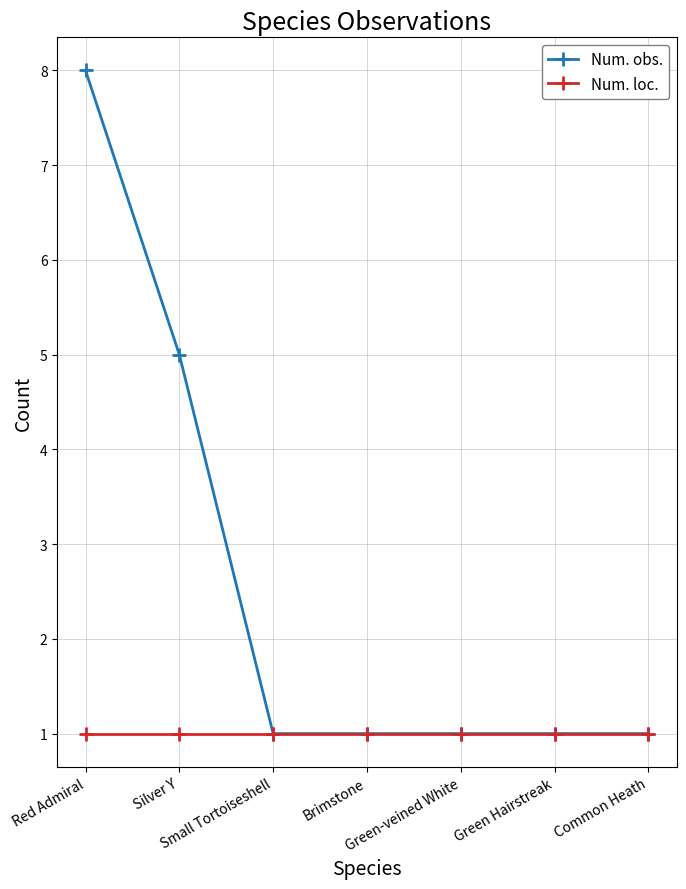

What value does the Num. obs. series have at Small Tortoiseshell?

1